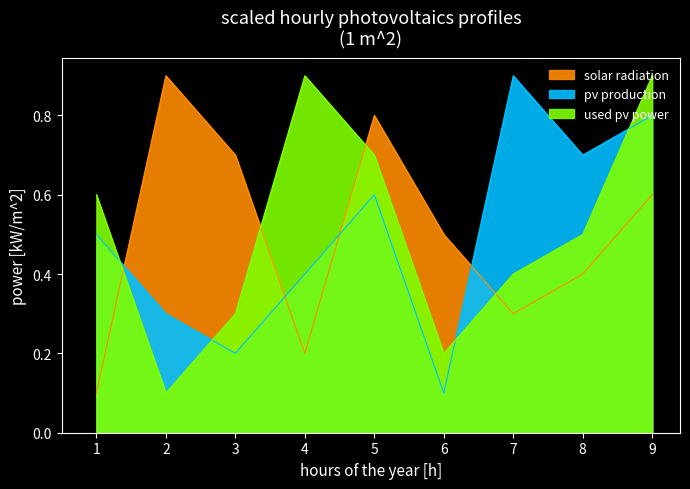

At which label does solar radiation reach its minimum?

1